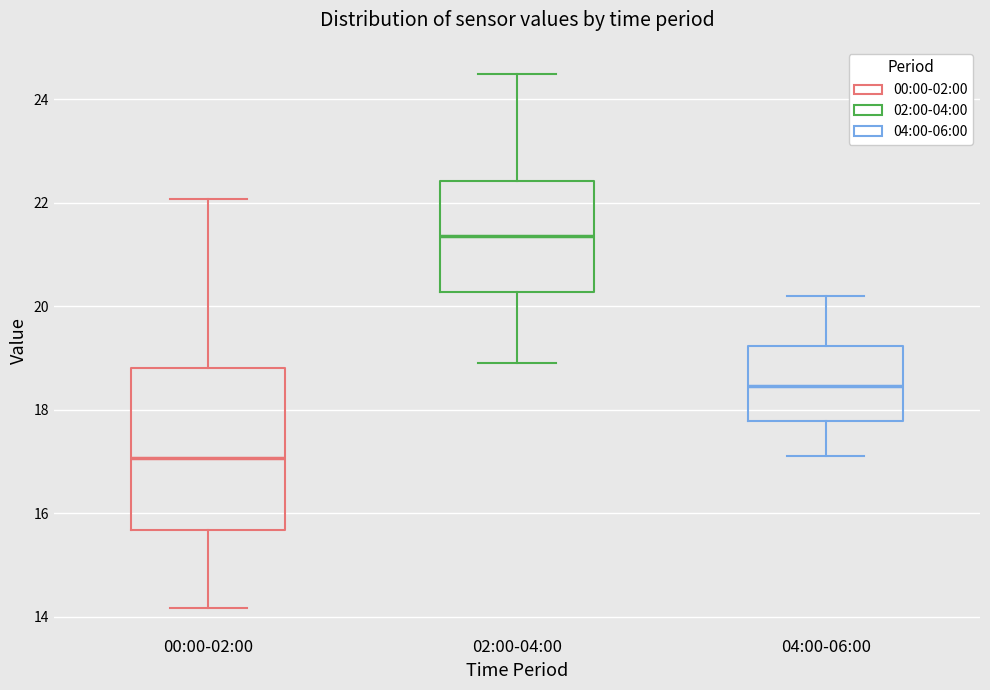

Reading left to right, read every box against the y-axis: the position of its median line, the range the box covers, and the ends of its whiskers. The values are not printed on the chart, so give them approximately, as read against the axis.

00:00-02:00: median 17.0, box 15.6 to 18.8, whiskers 14.2 to 22.0
02:00-04:00: median 21.4, box 20.2 to 22.4, whiskers 19.0 to 24.6
04:00-06:00: median 18.4, box 17.8 to 19.2, whiskers 17.2 to 20.2